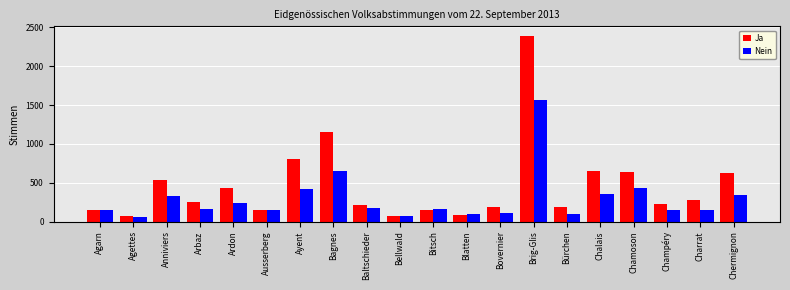

True or false: Nein has a value of 103 at Bürchen.

True